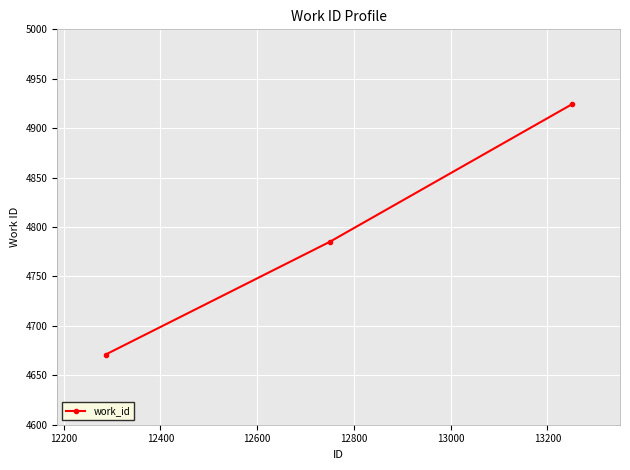

What is the smallest value displayed?

4671